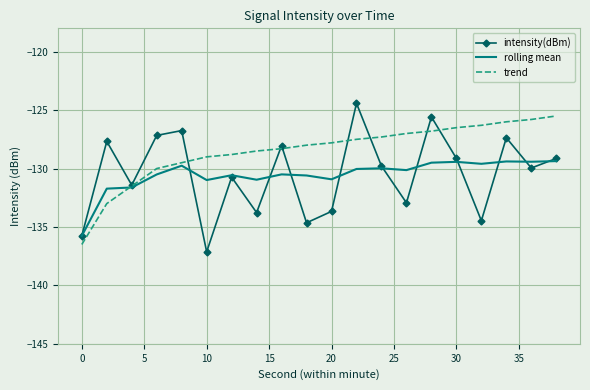

What is the minimum value shown in the chart?

-137.1